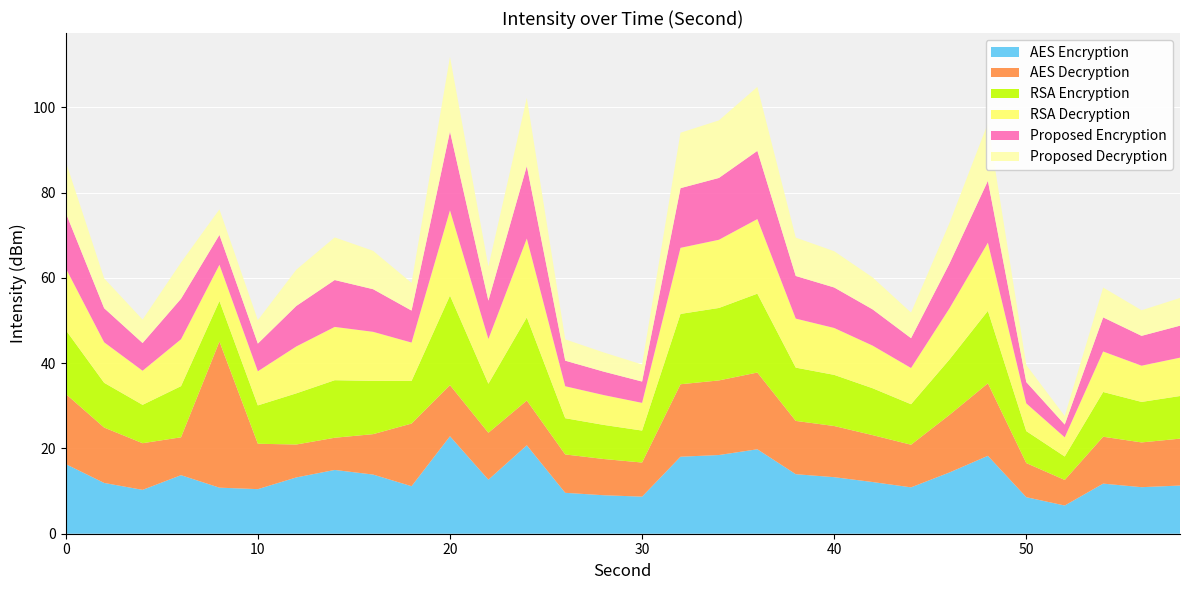

What is the maximum value for AES Encryption?

22.9